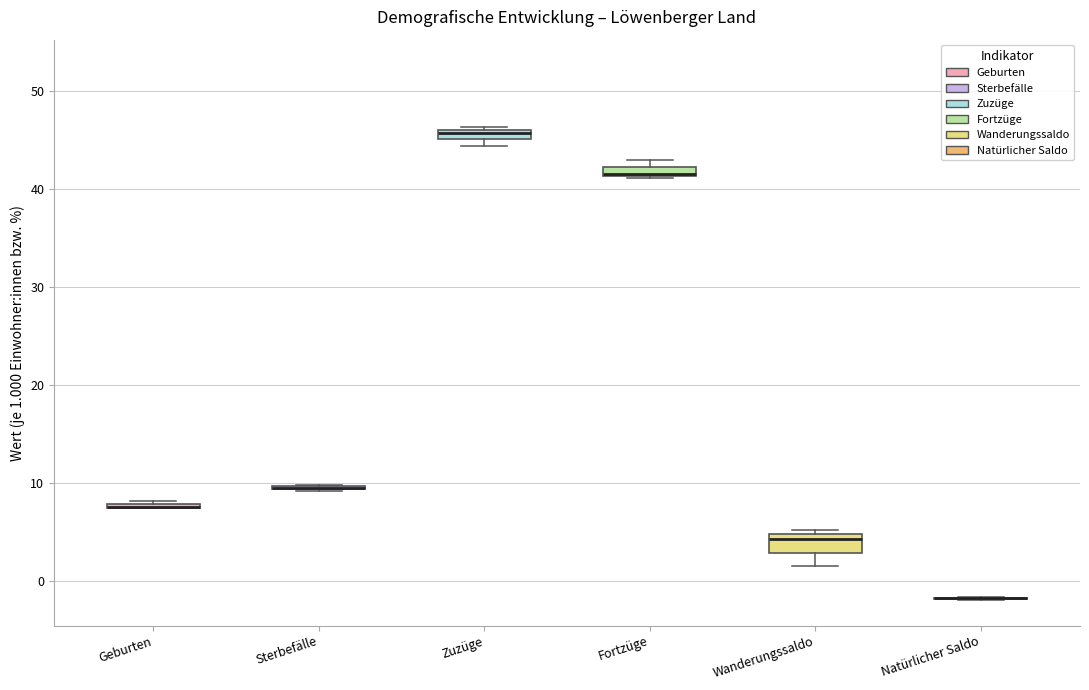

Where is the lower edge of the box for Zuzüge on the y-axis? The values are not printed on the chart, so give them approximately, as read against the axis.

45